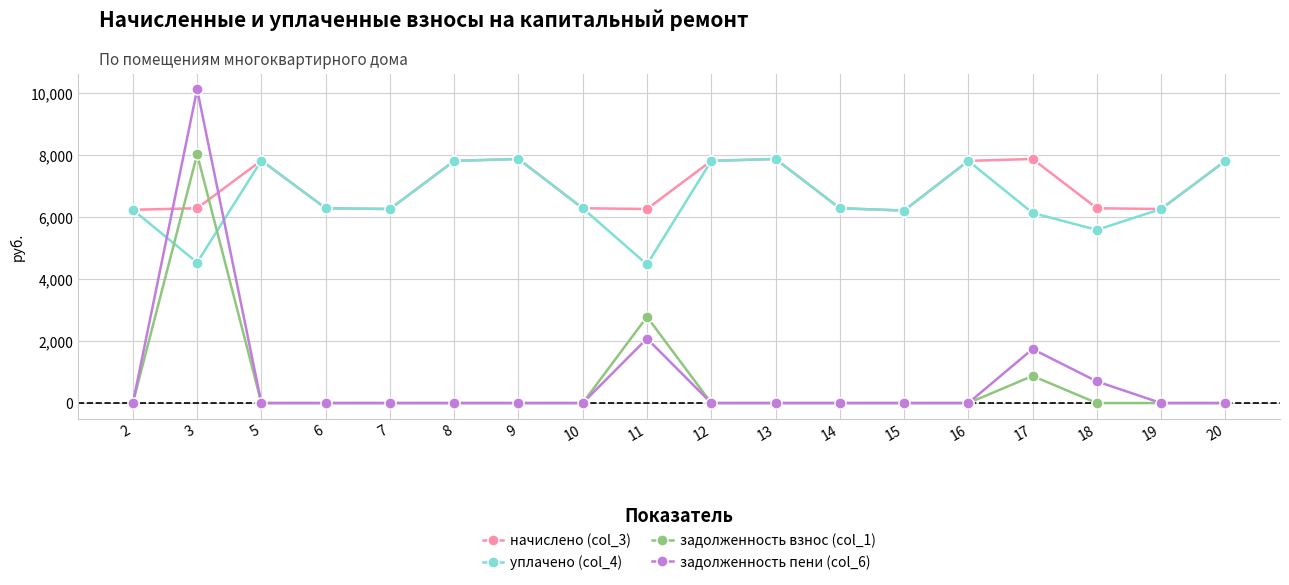

What is the total value across all series at 3?

28963.4